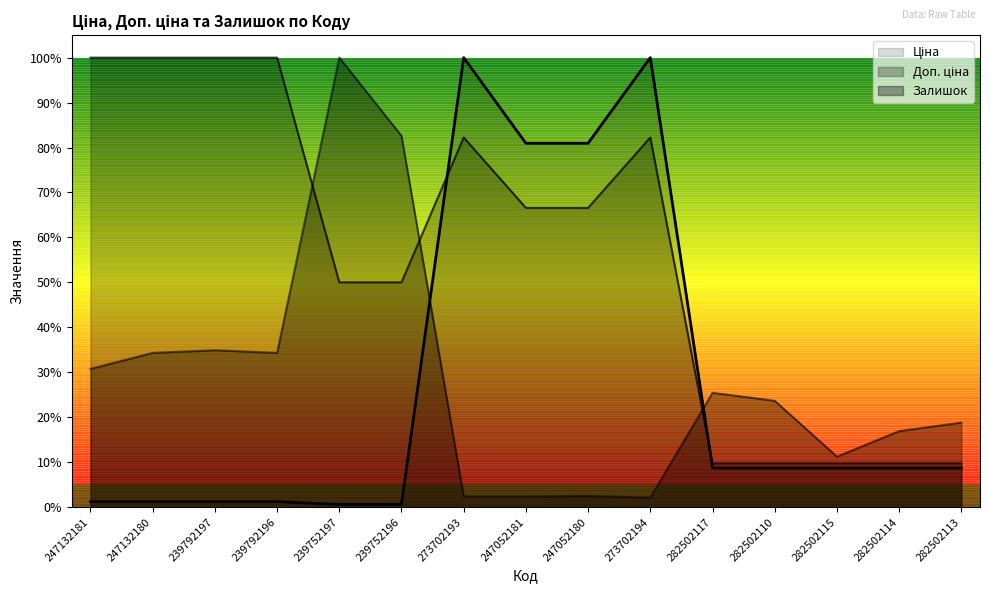

Rank the series at 282502115 from lowest to highest value.

Ціна, Доп. ціна, Залишок